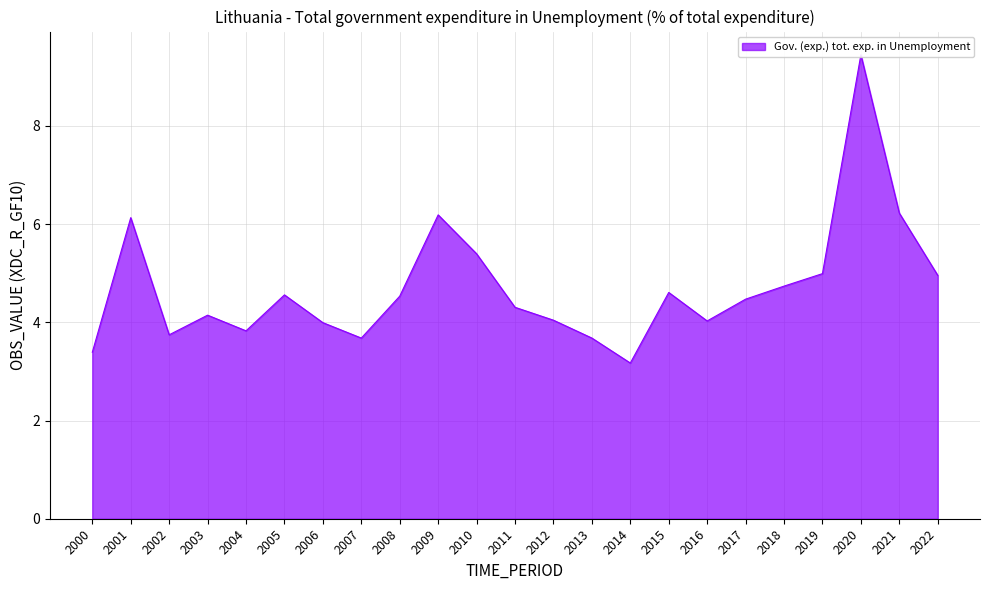

Is it true that the value at 2004 is 3.8?

True